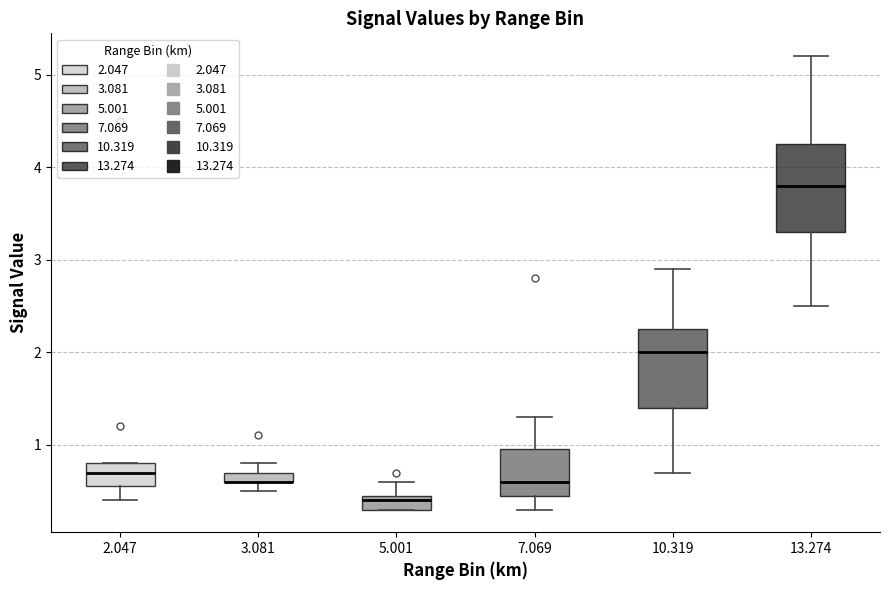

Where does the median line of the box at x = 10.319 sit on the y-axis? The values are not printed on the chart, so give them approximately, as read against the axis.

2.0